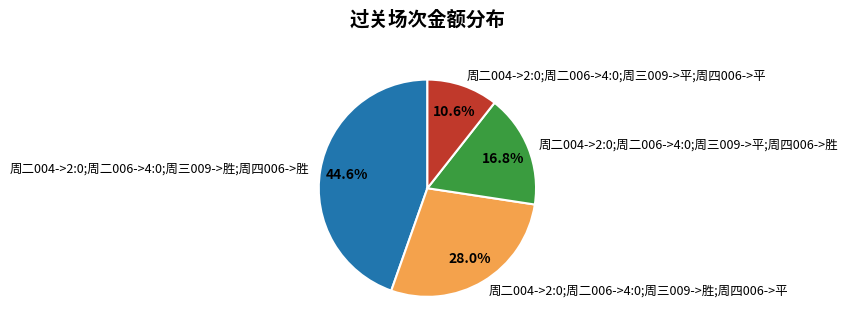

True or false: 周二004->2:0;周二006->4:0;周三009->胜;周四006->平 accounts for 43% of the total.

False